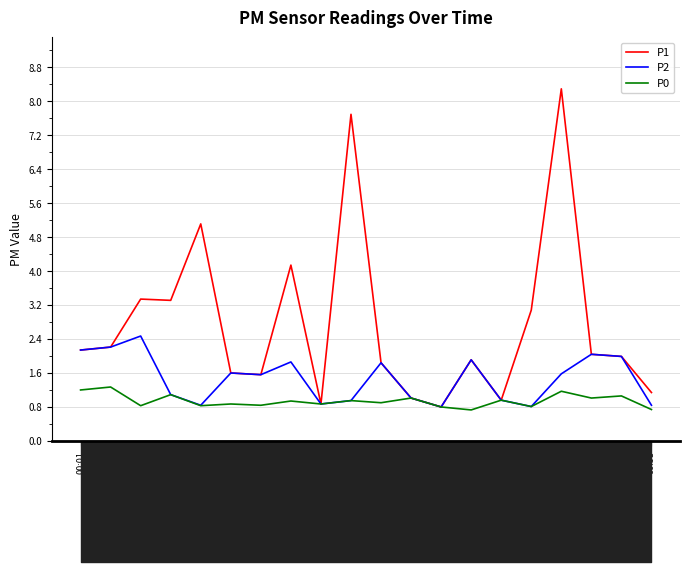

What is the difference between the highest and lowest values at 00:12?

4.3